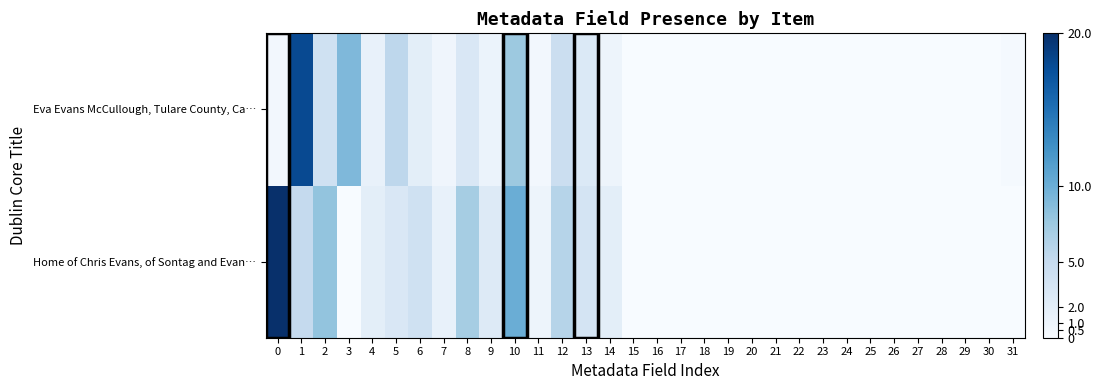

Reading right to left, extract all data points from this chart.

Home of Chris Evans, of Sontag and Evan…: 31=0.0	30=0.0	29=0.0	28=0.0	27=0.0	26=0.0	25=0.0	24=0.0	23=0.0	22=0.0	21=0.0	20=0.0	19=0.0	18=0.0	17=0.0	16=0.0	15=0.0	14=2.0	13=3.5	12=6.0	11=1.0	10=10.0	9=2.5	8=7.0	7=1.5	6=4.0	5=3.0	4=2.0	3=0.0	2=8.0	1=5.0	0=20.0
Eva Evans McCullough, Tulare County, Ca…: 31=0.3	30=0.0	29=0.0	28=0.0	27=0.0	26=0.0	25=0.0	24=0.0	23=0.0	22=0.0	21=0.0	20=0.0	19=0.0	18=0.0	17=0.0	16=0.0	15=0.0	14=1.0	13=2.8	12=4.5	11=0.5	10=7.5	9=1.2	8=3.0	7=0.8	6=2.0	5=5.5	4=1.5	3=9.0	2=4.0	1=18.0	0=0.5